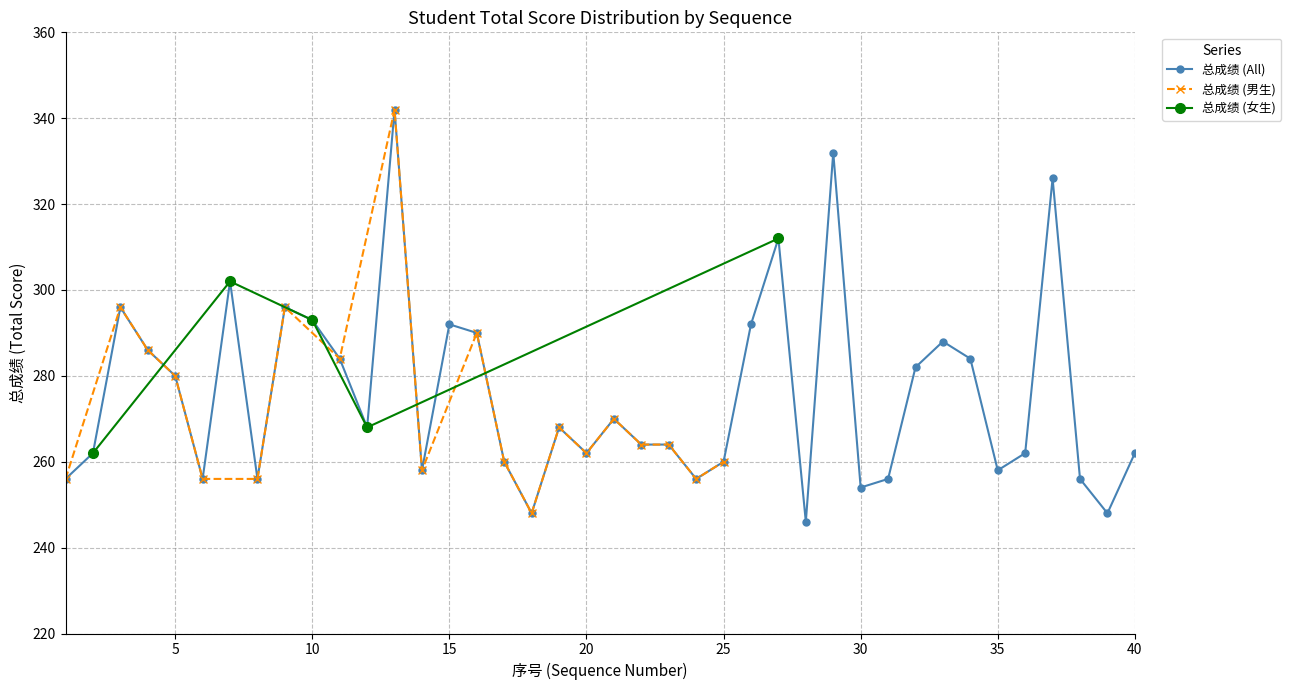

True or false: 总成绩 (All) has a value of 450 at 35.

False